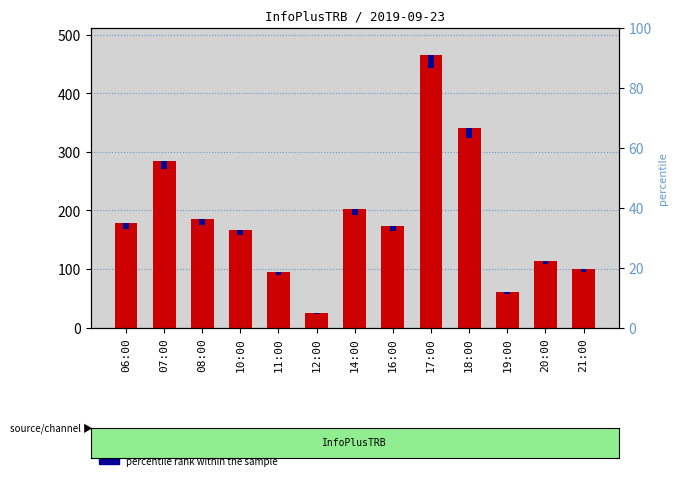

At which label does percentile rank within the sample reach its minimum?

12:00